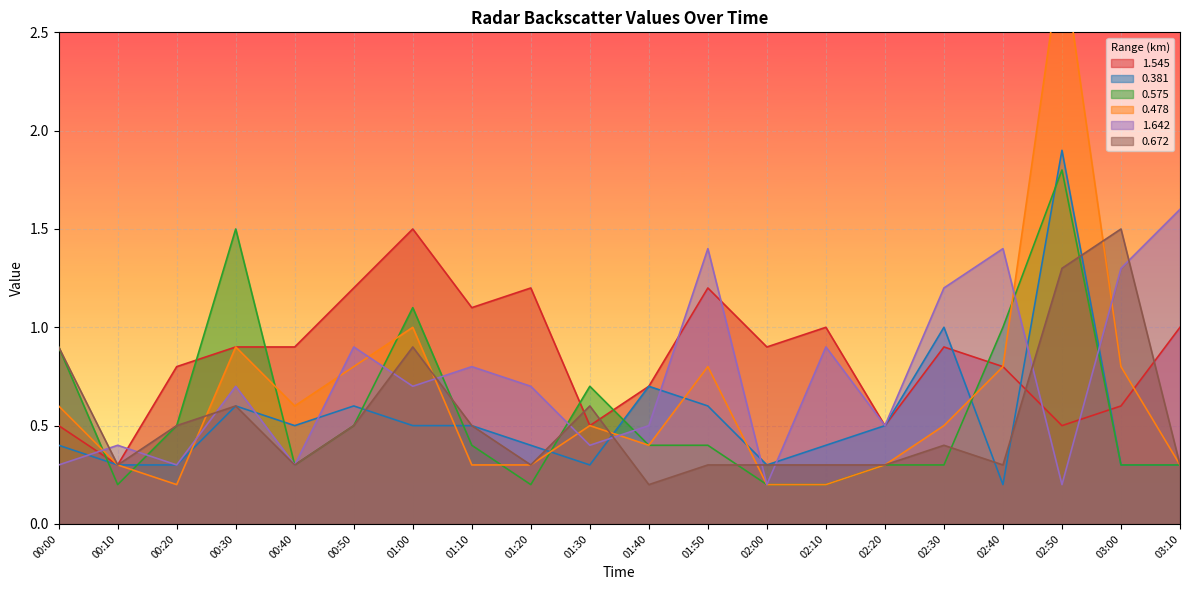

Reading right to left, what are all the values shown in this chart?

1.545: 03:10=1.0	03:00=0.6	02:50=0.5	02:40=0.8	02:30=0.9	02:20=0.5	02:10=1.0	02:00=0.9	01:50=1.2	01:40=0.7	01:30=0.5	01:20=1.2	01:10=1.1	01:00=1.5	00:50=1.2	00:40=0.9	00:30=0.9	00:20=0.8	00:10=0.3	00:00=0.5
0.381: 03:10=0.3	03:00=0.3	02:50=1.9	02:40=0.2	02:30=1.0	02:20=0.5	02:10=0.4	02:00=0.3	01:50=0.6	01:40=0.7	01:30=0.3	01:20=0.4	01:10=0.5	01:00=0.5	00:50=0.6	00:40=0.5	00:30=0.6	00:20=0.3	00:10=0.3	00:00=0.4
0.575: 03:10=0.3	03:00=0.3	02:50=1.8	02:40=1.0	02:30=0.3	02:20=0.3	02:10=0.2	02:00=0.2	01:50=0.4	01:40=0.4	01:30=0.7	01:20=0.2	01:10=0.4	01:00=1.1	00:50=0.5	00:40=0.3	00:30=1.5	00:20=0.5	00:10=0.2	00:00=0.9
0.478: 03:10=0.3	03:00=0.8	02:50=2.9	02:40=0.8	02:30=0.5	02:20=0.3	02:10=0.2	02:00=0.2	01:50=0.8	01:40=0.4	01:30=0.5	01:20=0.3	01:10=0.3	01:00=1.0	00:50=0.8	00:40=0.6	00:30=0.9	00:20=0.2	00:10=0.3	00:00=0.6
1.642: 03:10=1.6	03:00=1.3	02:50=0.2	02:40=1.4	02:30=1.2	02:20=0.5	02:10=0.9	02:00=0.2	01:50=1.4	01:40=0.5	01:30=0.4	01:20=0.7	01:10=0.8	01:00=0.7	00:50=0.9	00:40=0.3	00:30=0.7	00:20=0.3	00:10=0.4	00:00=0.3
0.672: 03:10=0.3	03:00=1.5	02:50=1.3	02:40=0.3	02:30=0.4	02:20=0.3	02:10=0.3	02:00=0.3	01:50=0.3	01:40=0.2	01:30=0.6	01:20=0.3	01:10=0.5	01:00=0.9	00:50=0.5	00:40=0.3	00:30=0.6	00:20=0.5	00:10=0.3	00:00=0.9